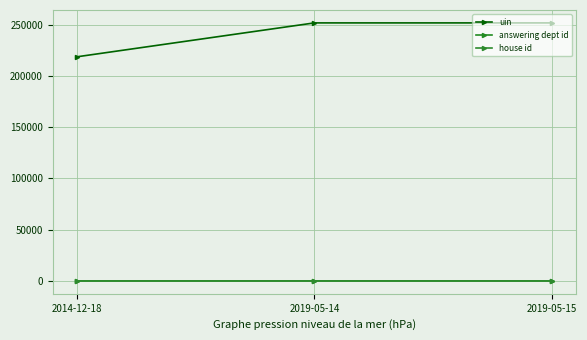

What is the average value of the answering dept id series?

18